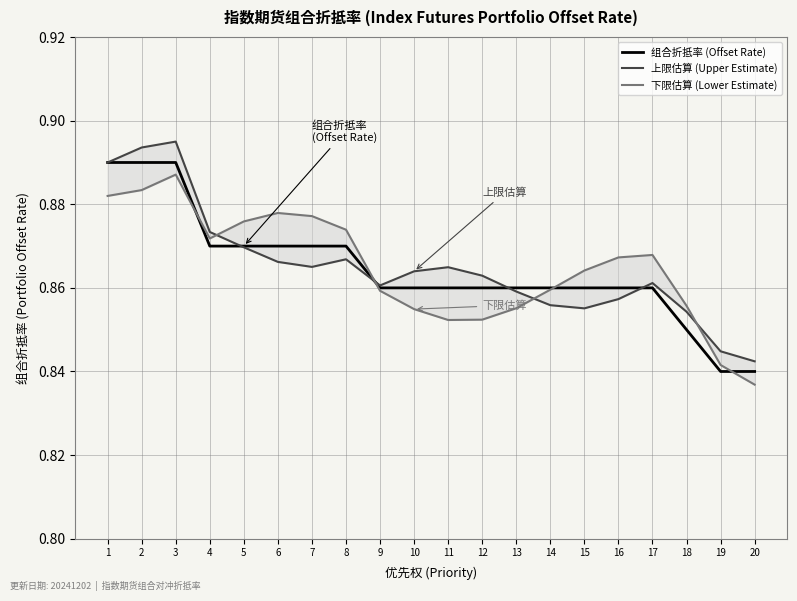

How many lines are shown in the chart?

3